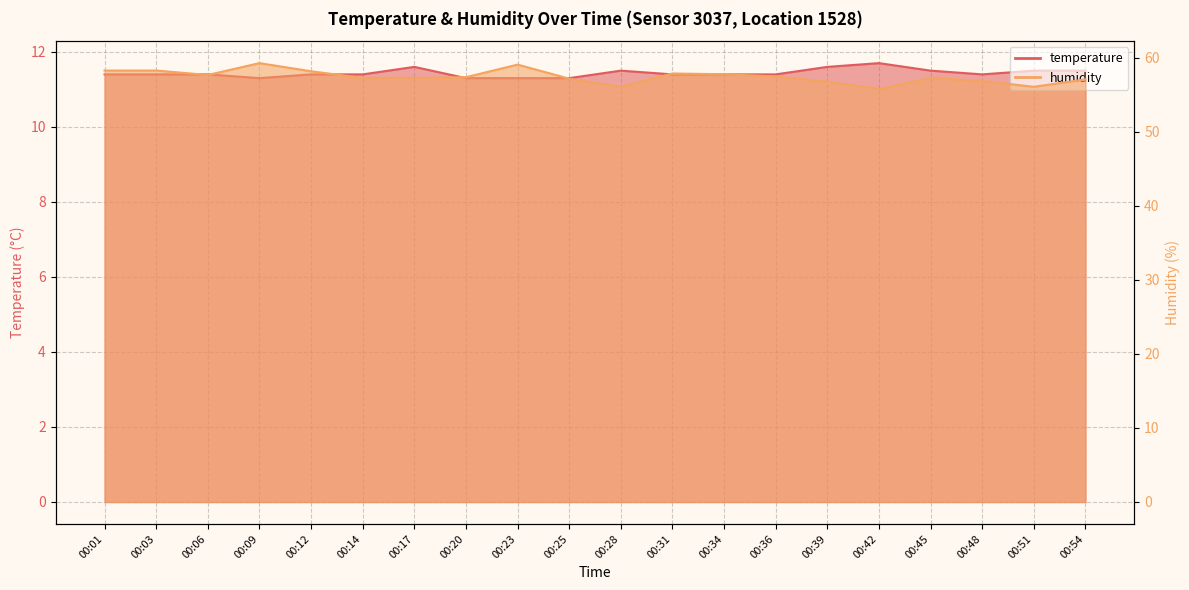

True or false: humidity has more than 2 points higher than both neighbors.

True